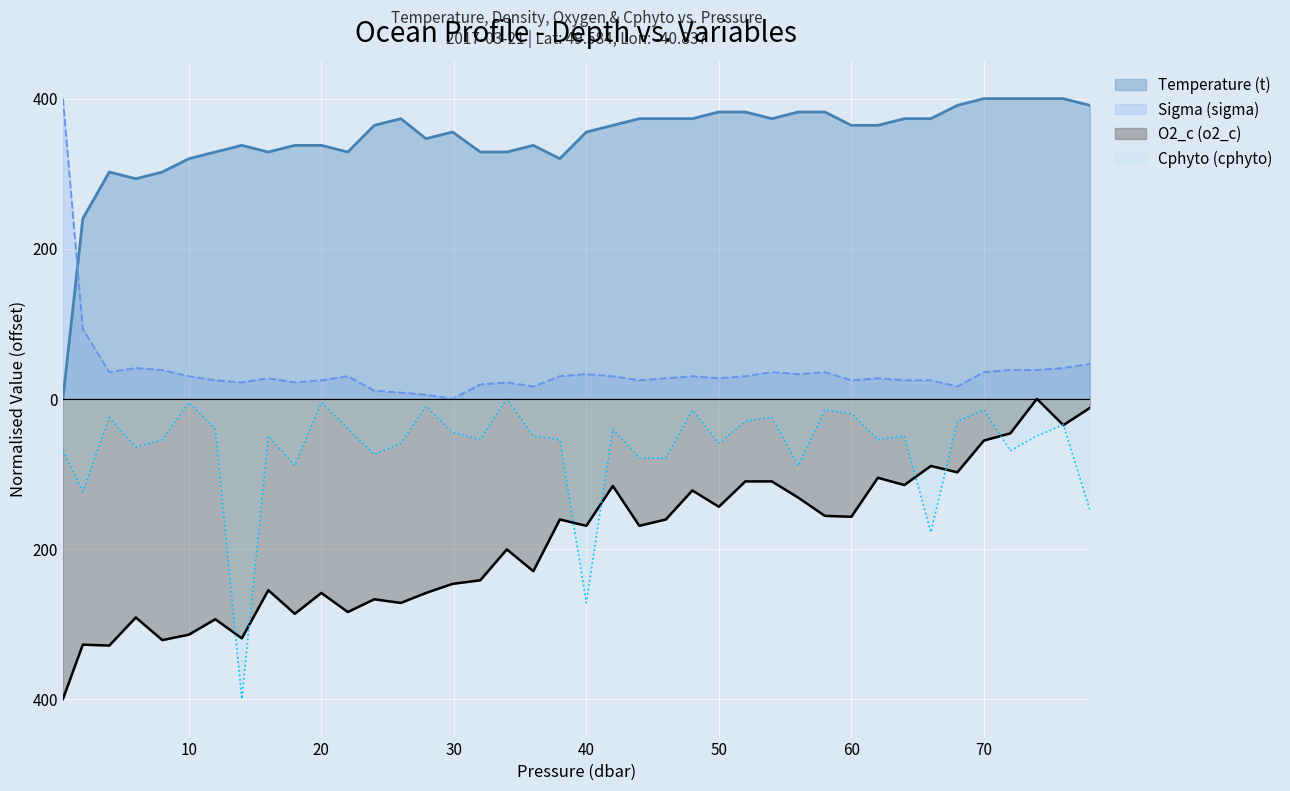

What is the label of the 11th point from the right?

58.0